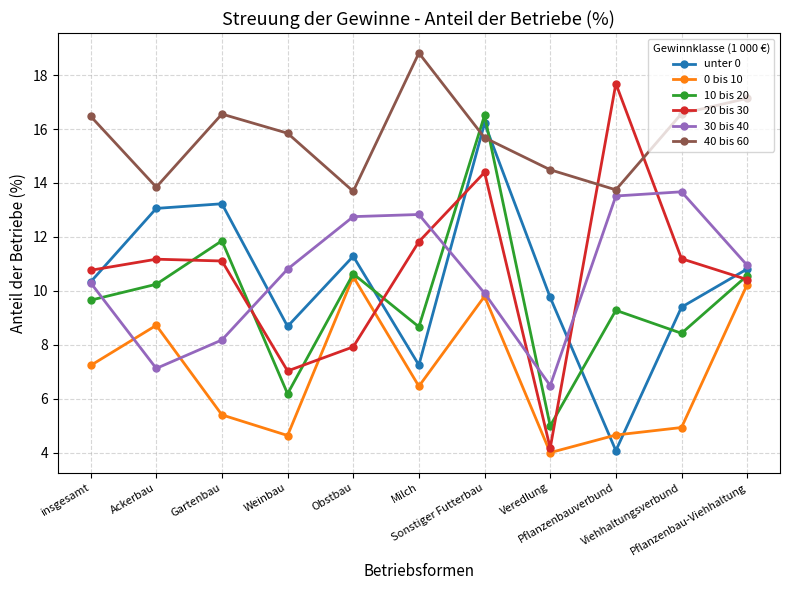

What is the label of the 6th point from the right?

Milch